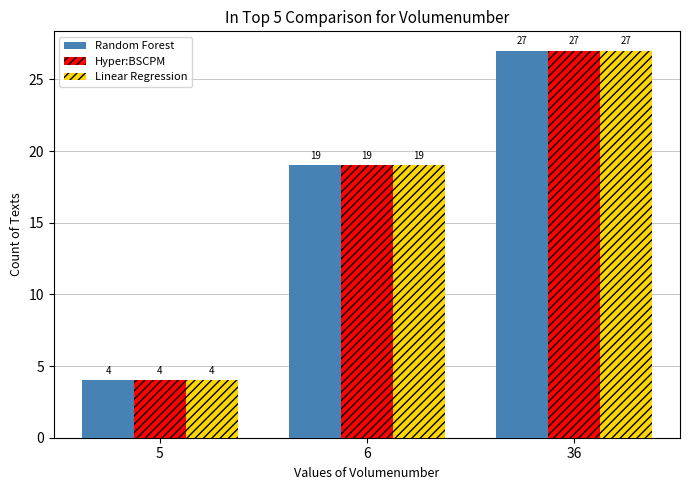

Are the bars horizontal?

No